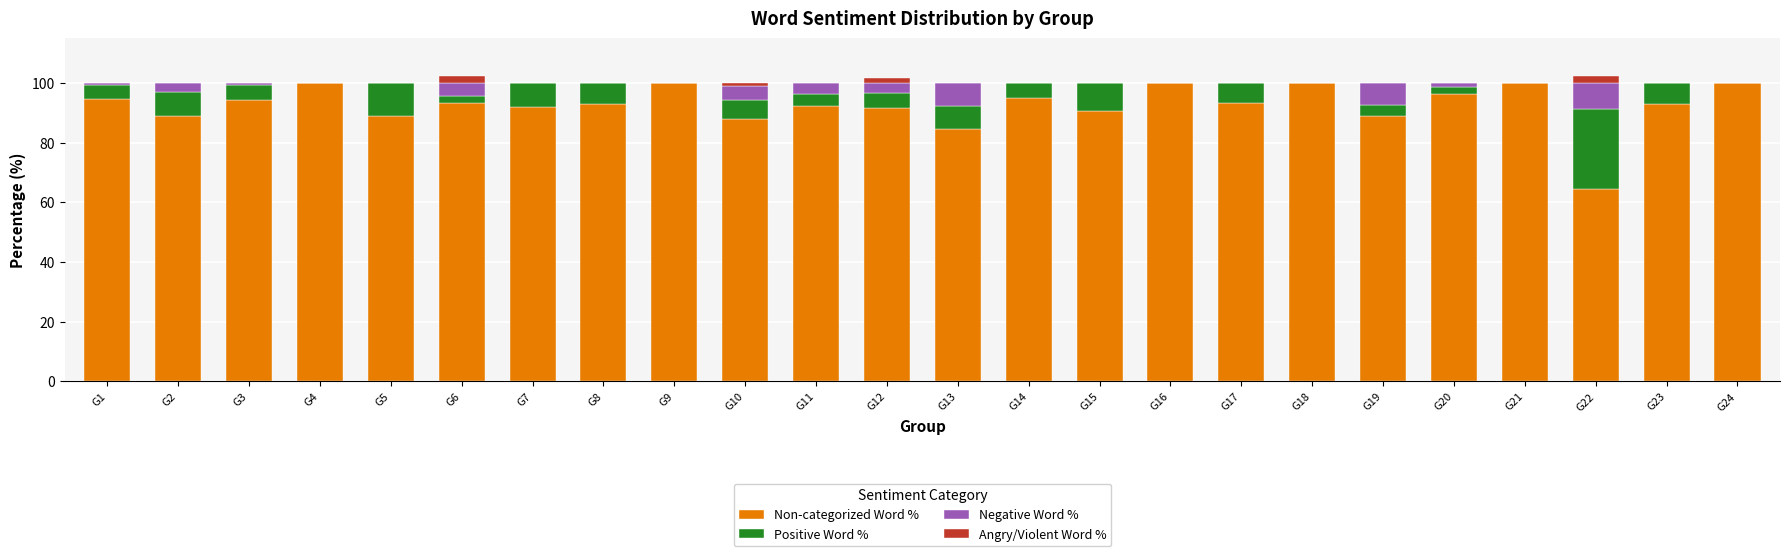

What is the highest value of the Non-categorized Word % series?

100.0